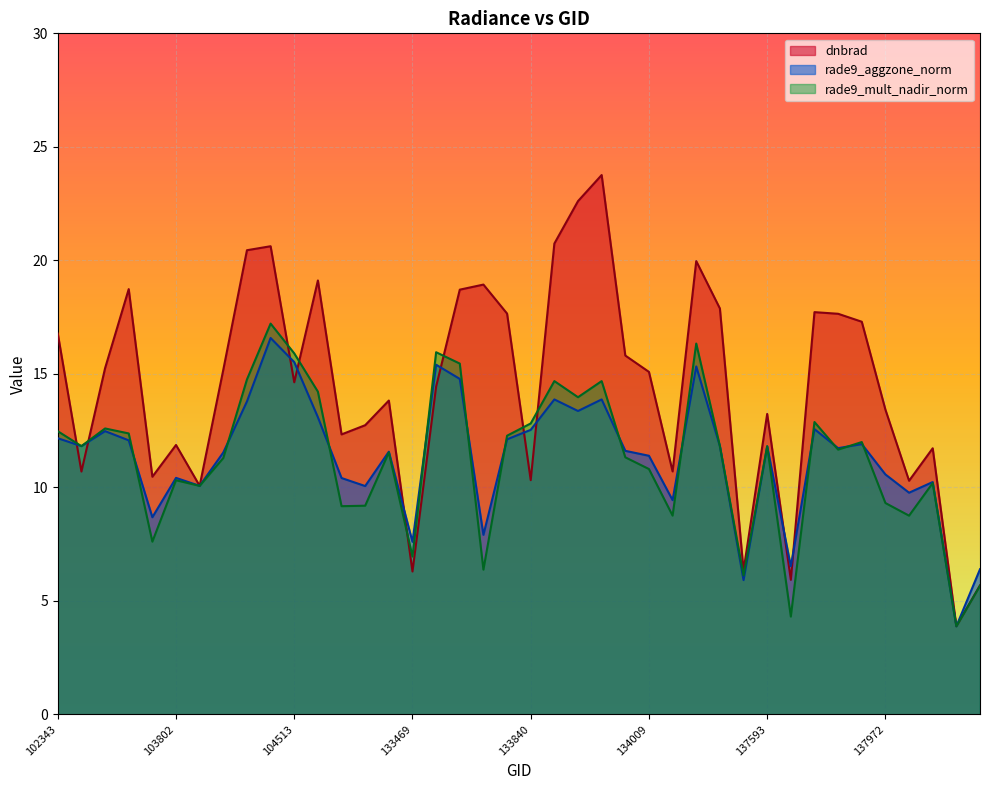

At which category is the sum across all series the highest?

104396